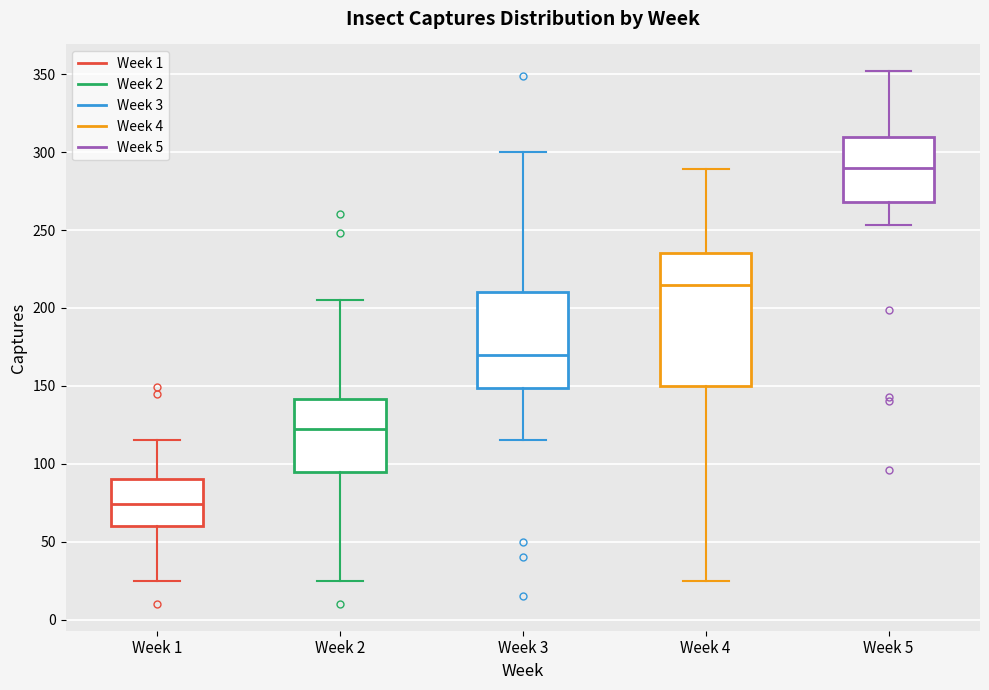

Which box's median line is the highest?

Week 5